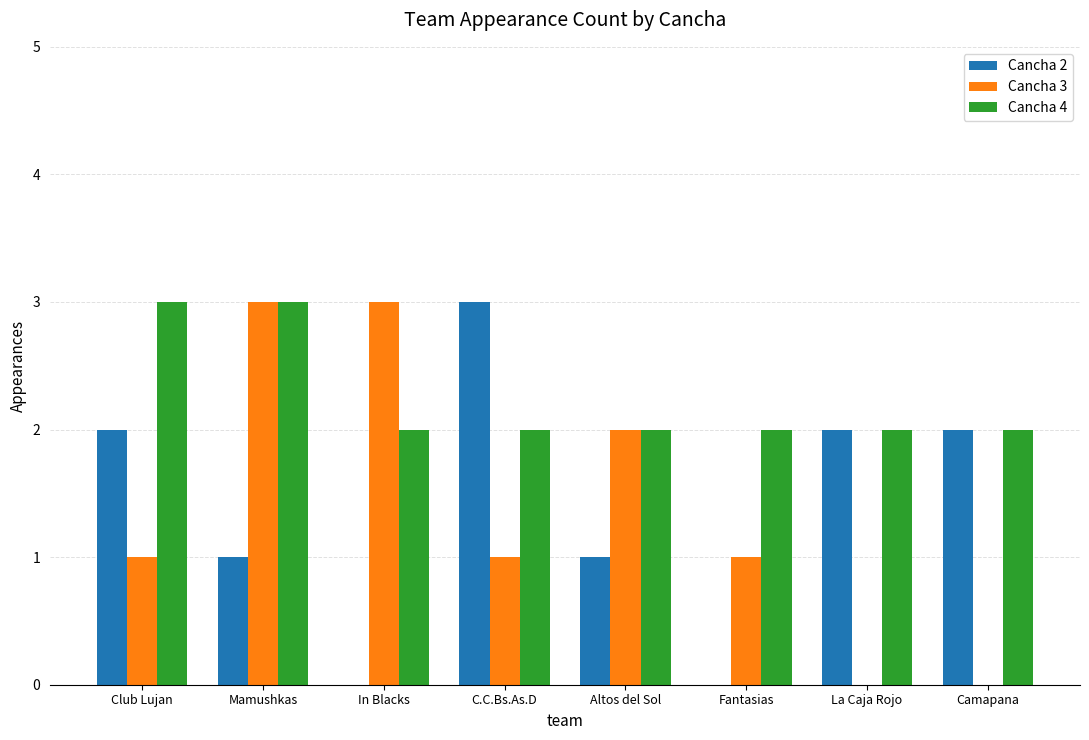

Is the value of Cancha 4 at C.C.Bs.As.D greater than the value of Cancha 3 at La Caja Rojo?

Yes